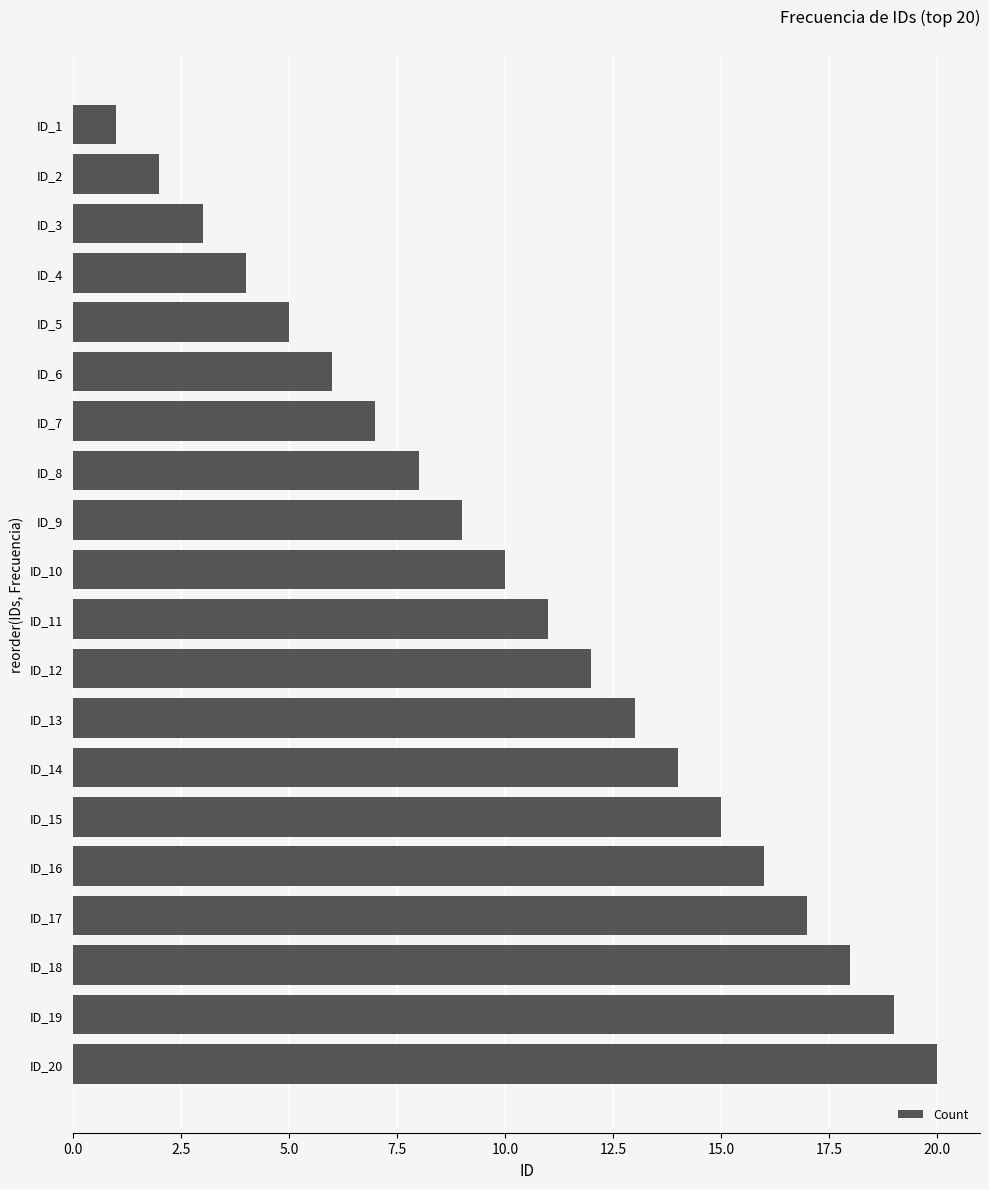

Rank the categories by value from highest to lowest.

ID_20, ID_19, ID_18, ID_17, ID_16, ID_15, ID_14, ID_13, ID_12, ID_11, ID_10, ID_9, ID_8, ID_7, ID_6, ID_5, ID_4, ID_3, ID_2, ID_1